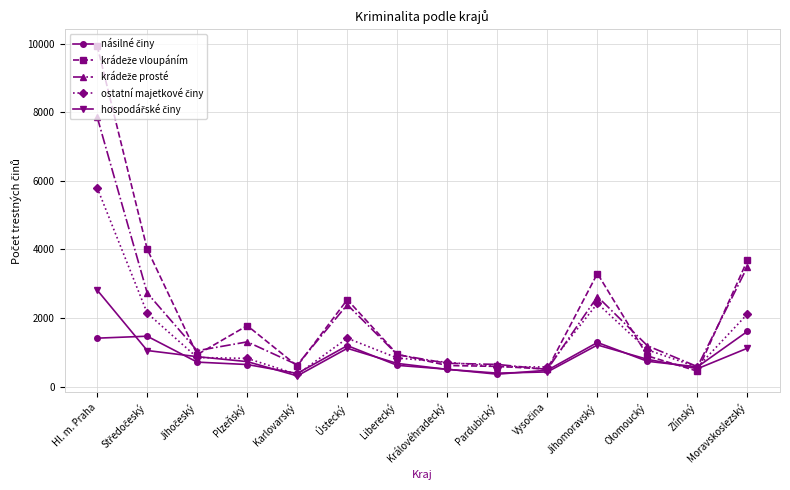

What is the maximum value shown in the chart?

9937